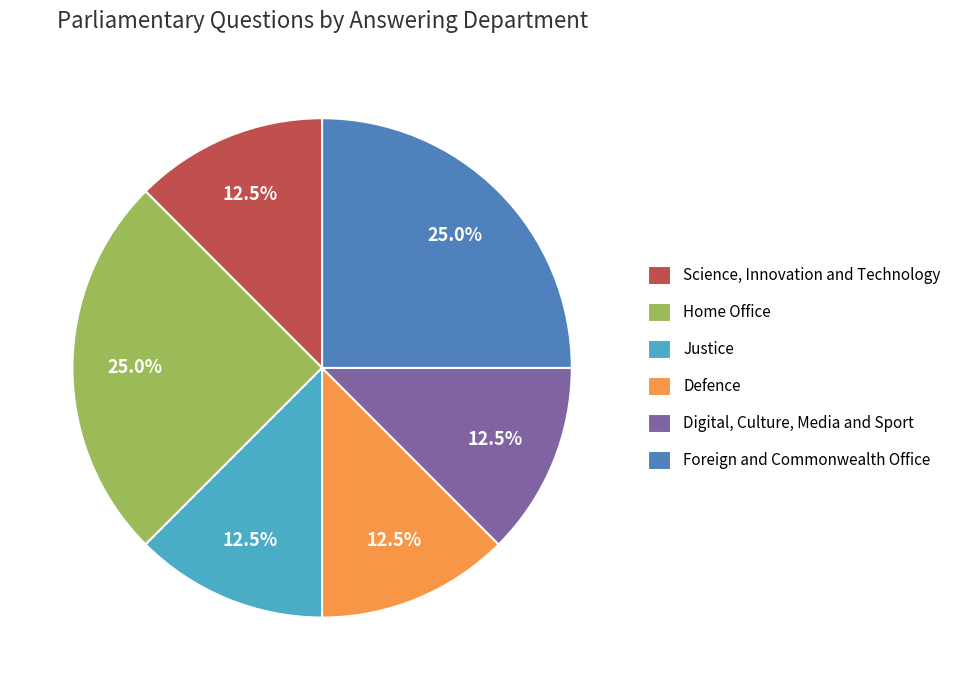

Is it true that Foreign and Commonwealth Office is 25% of the pie?

True